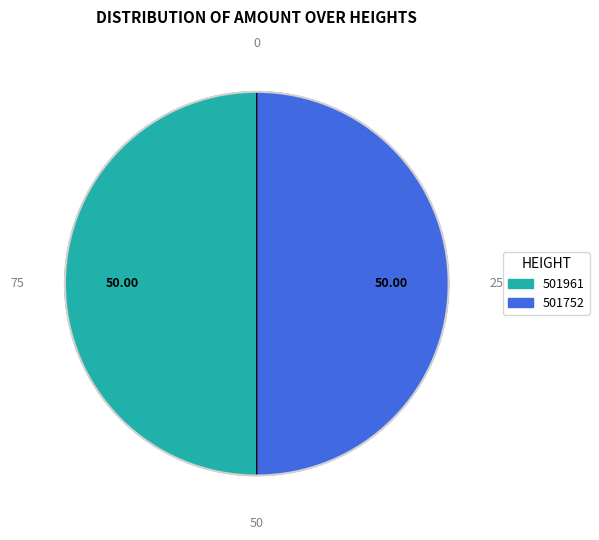

Is it true that 501961 is 1% of the pie?

False